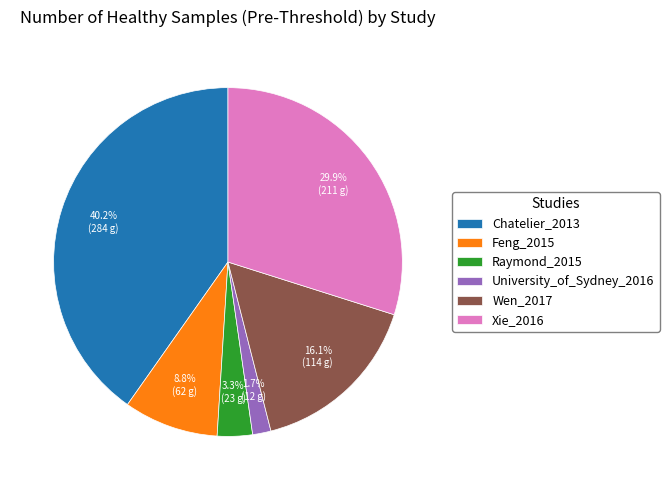

True or false: Chatelier_2013 accounts for 52% of the total.

False